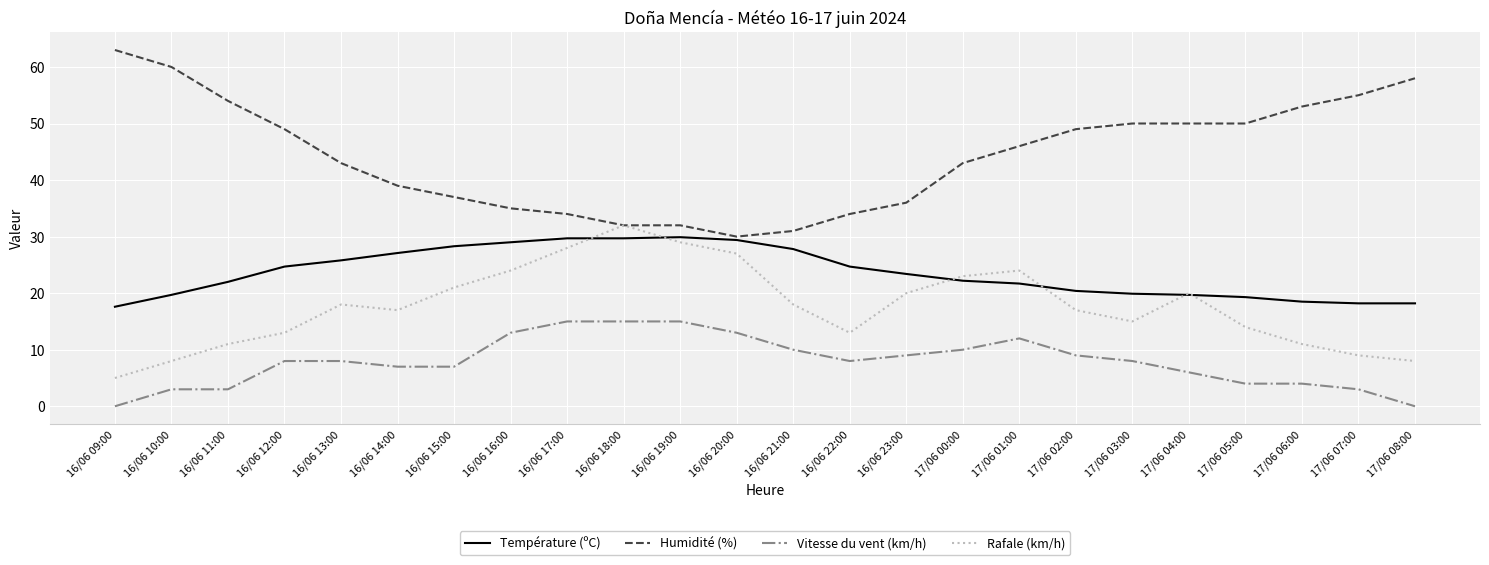

What is the sum of all Vitesse du vent (km/h) values?

190.0